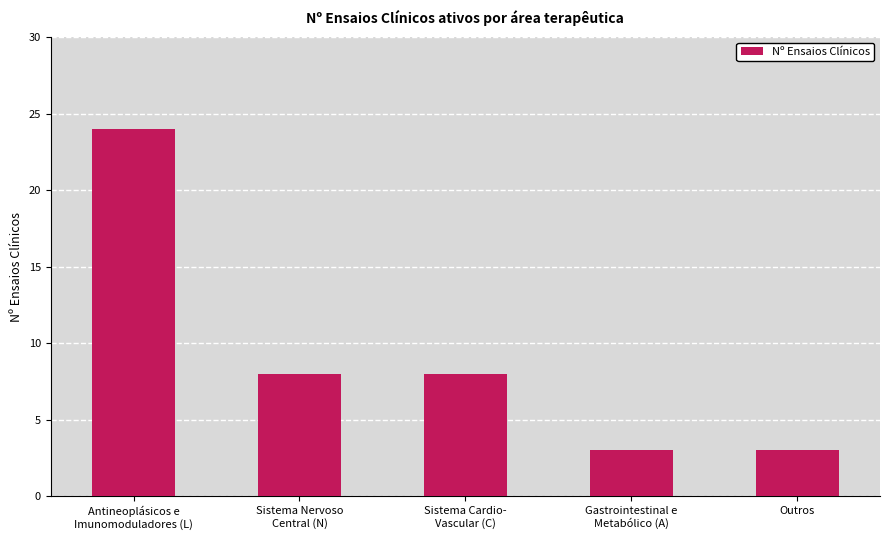

True or false: the data shows 11 at Sistema Nervoso
Central (N).

False